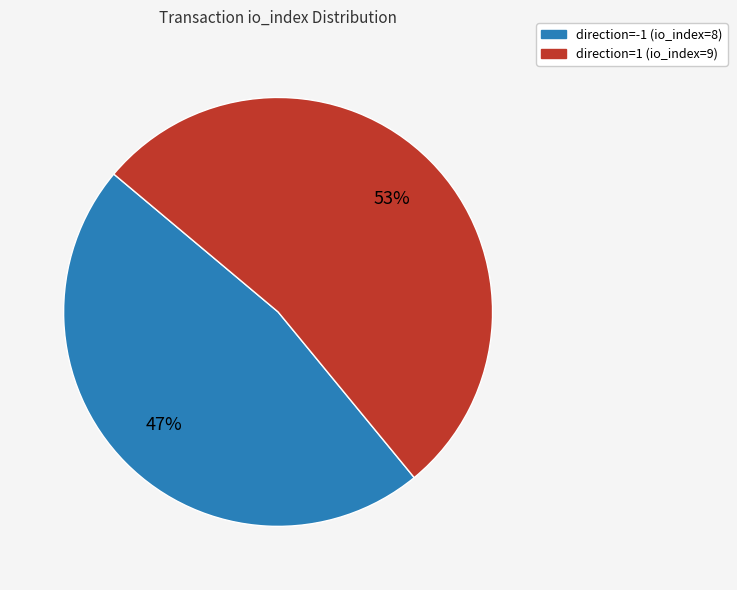

Which slice represents more than half of the pie?

direction=1 (io_index=9)